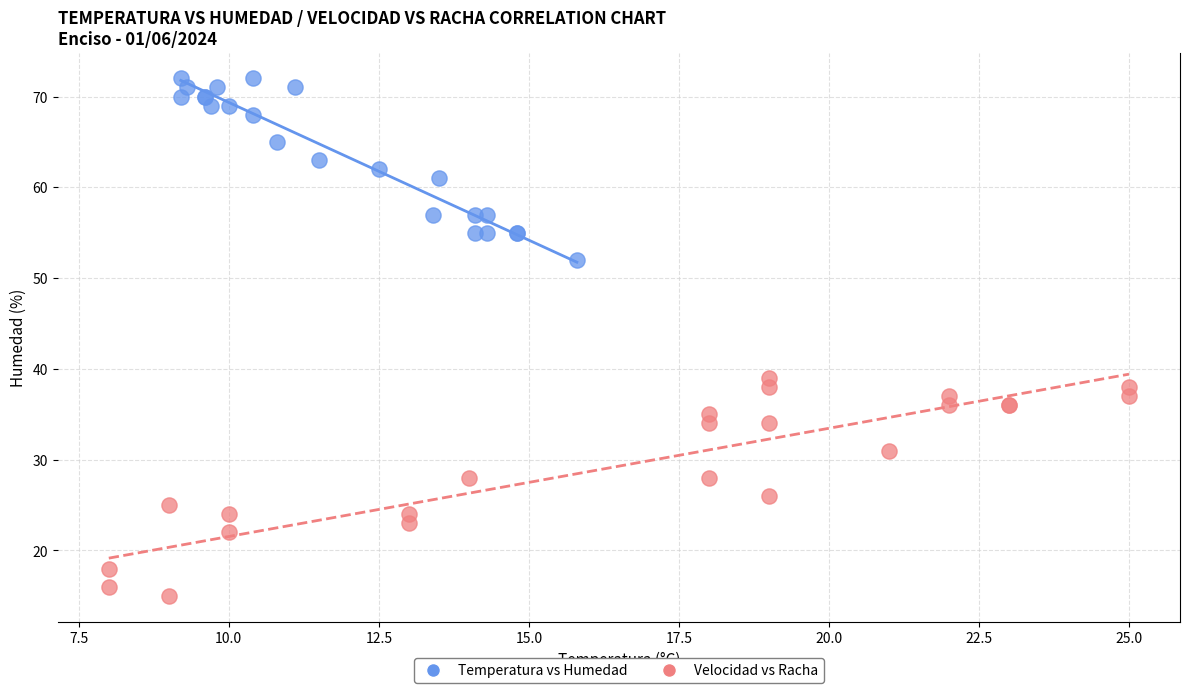

What are all the series names shown in the legend?

Temperatura vs Humedad, Velocidad vs Racha